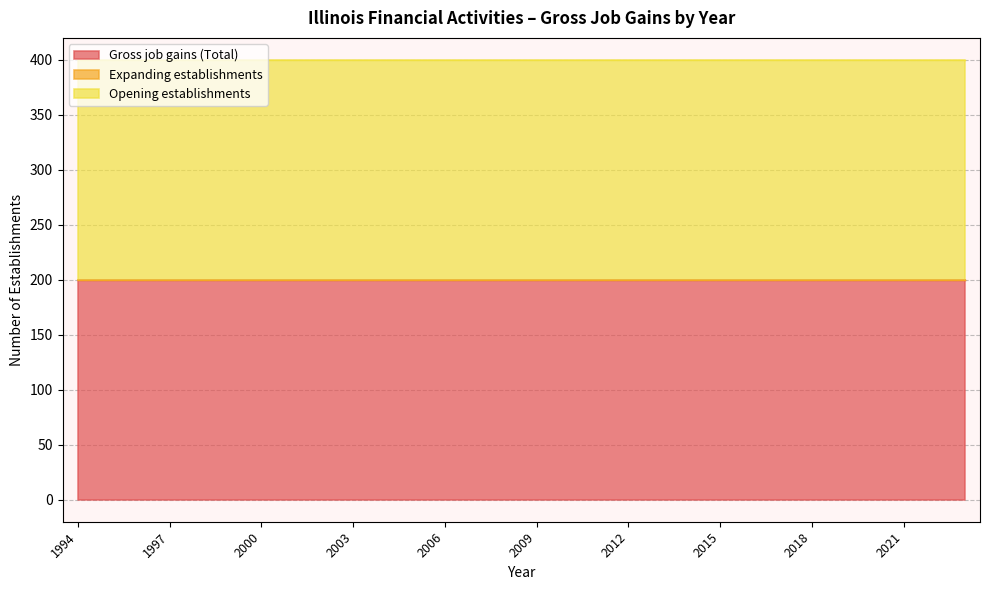

True or false: Opening establishments and Gross job gains (Total) cross at least once.

False